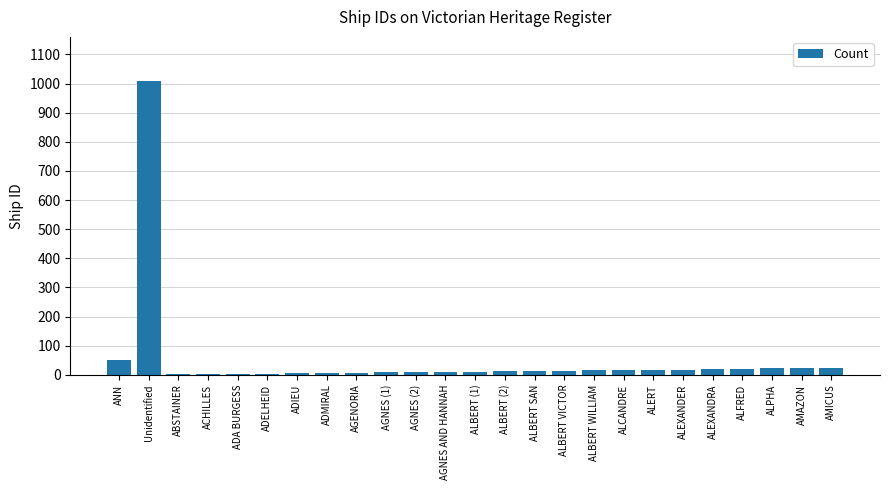

True or false: the data shows 1009 at Unidentified.

True